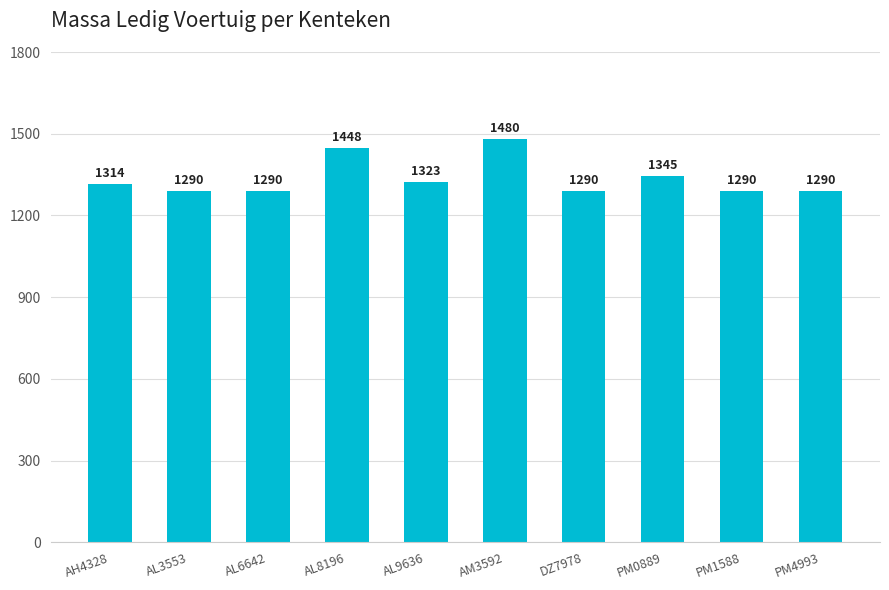

The chart shows a value of 811 at AL9636. True or false?

False